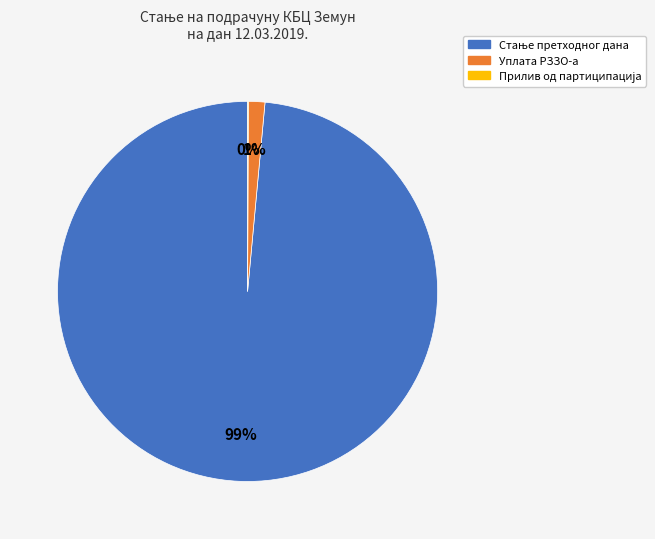

To the nearest percent, what is the average slice percentage?

33%